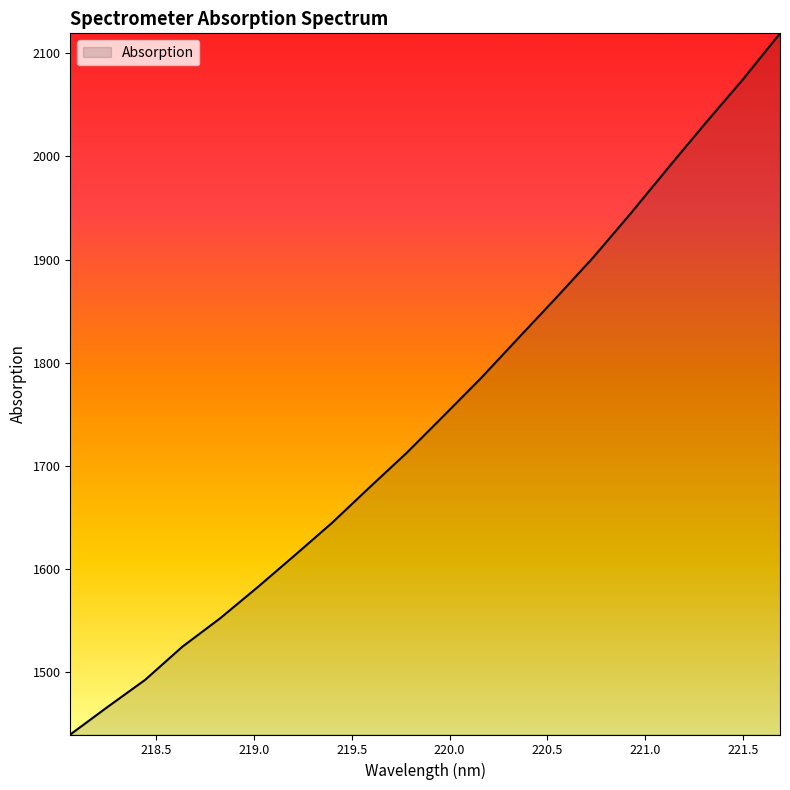

What is the difference between the maximum and minimum values?

680.3